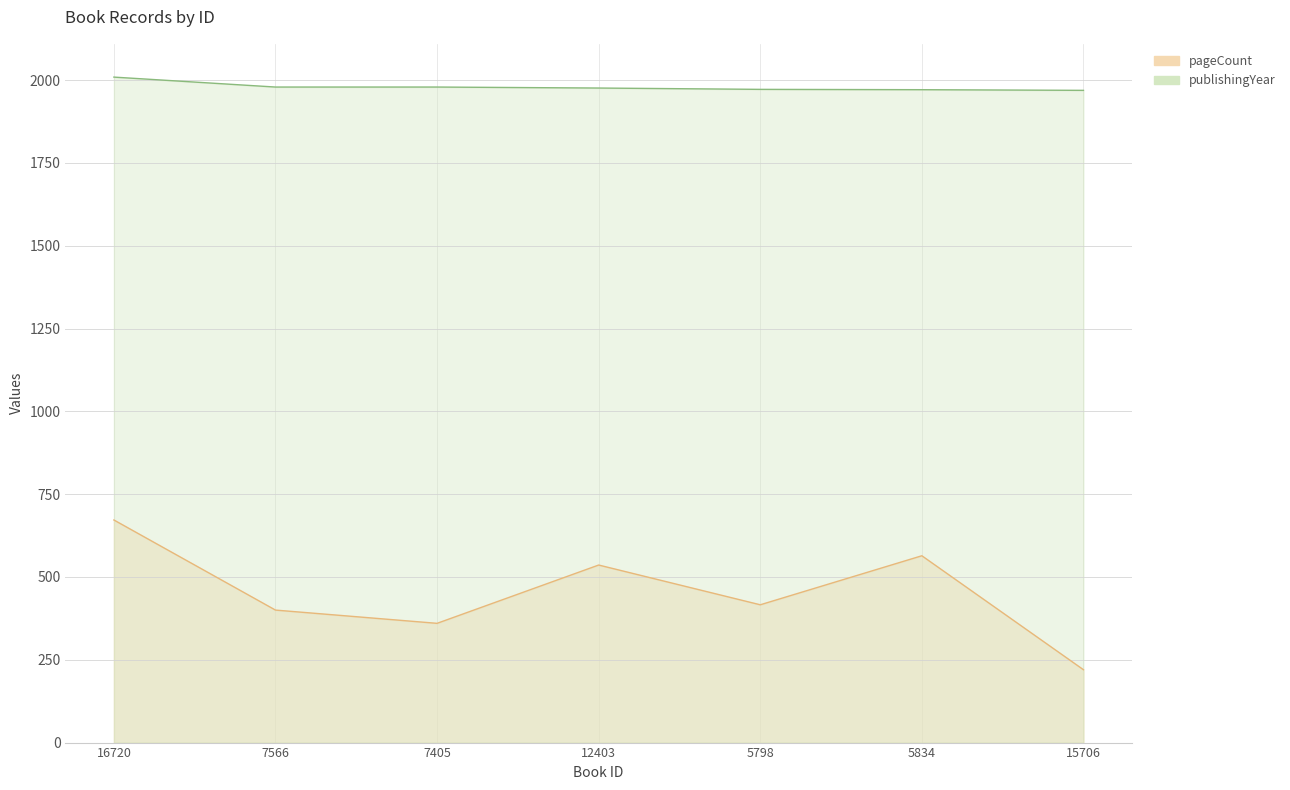

What are all the series names shown in the legend?

pageCount, publishingYear